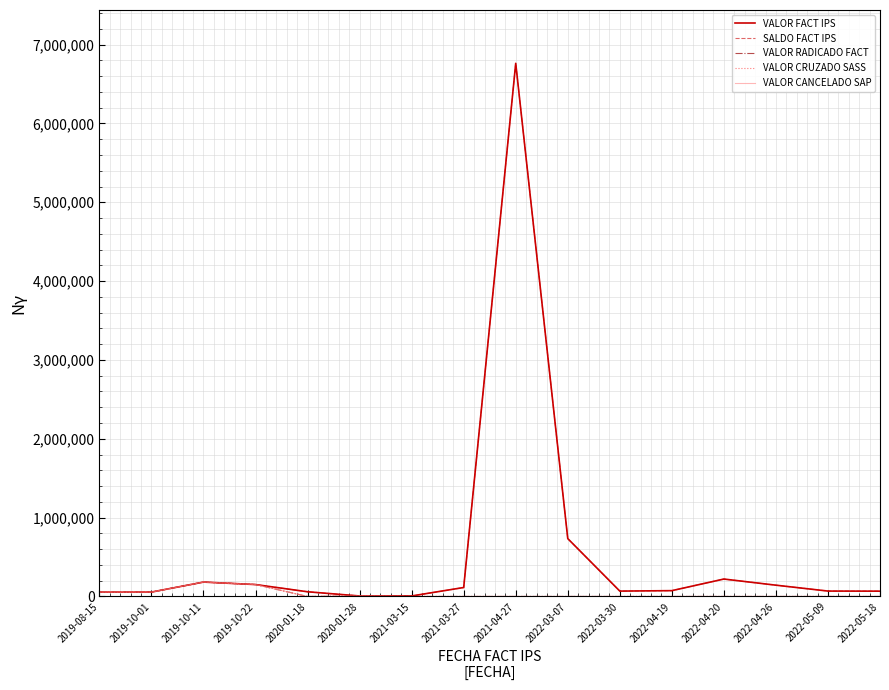

Between 2020-01-28 and 2022-04-20, which is larger?

2022-04-20